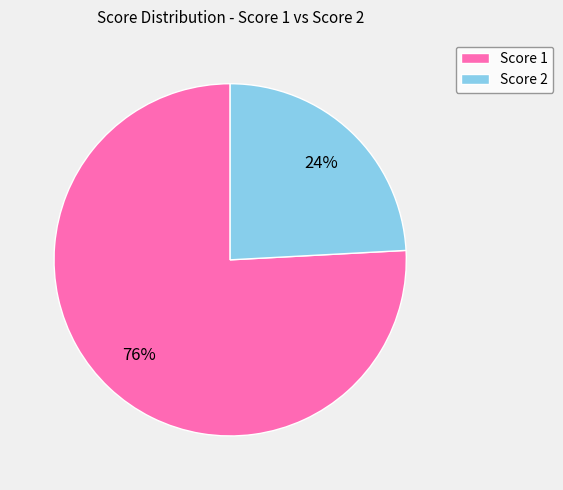

To the nearest percent, what is the difference between the largest and smallest slice percentages?

52%